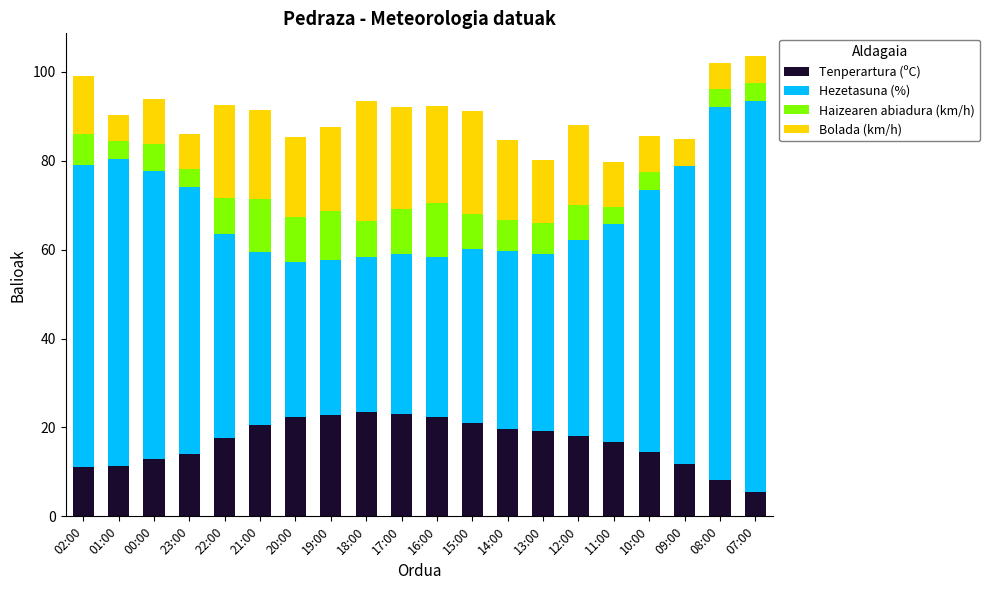

True or false: Tenperartura (ºC) has a value of 18.1 at 12:00.

True